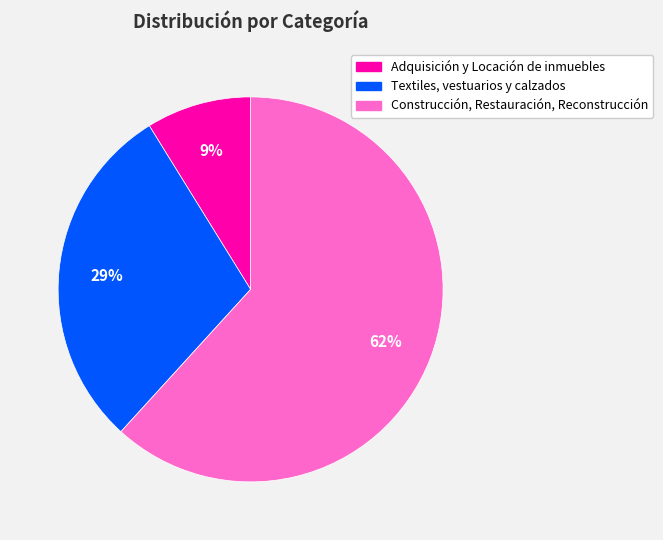

Do Construcción, Restauración, Reconstrucción and Adquisición y Locación de inmuebles together represent more than half of the pie?

Yes